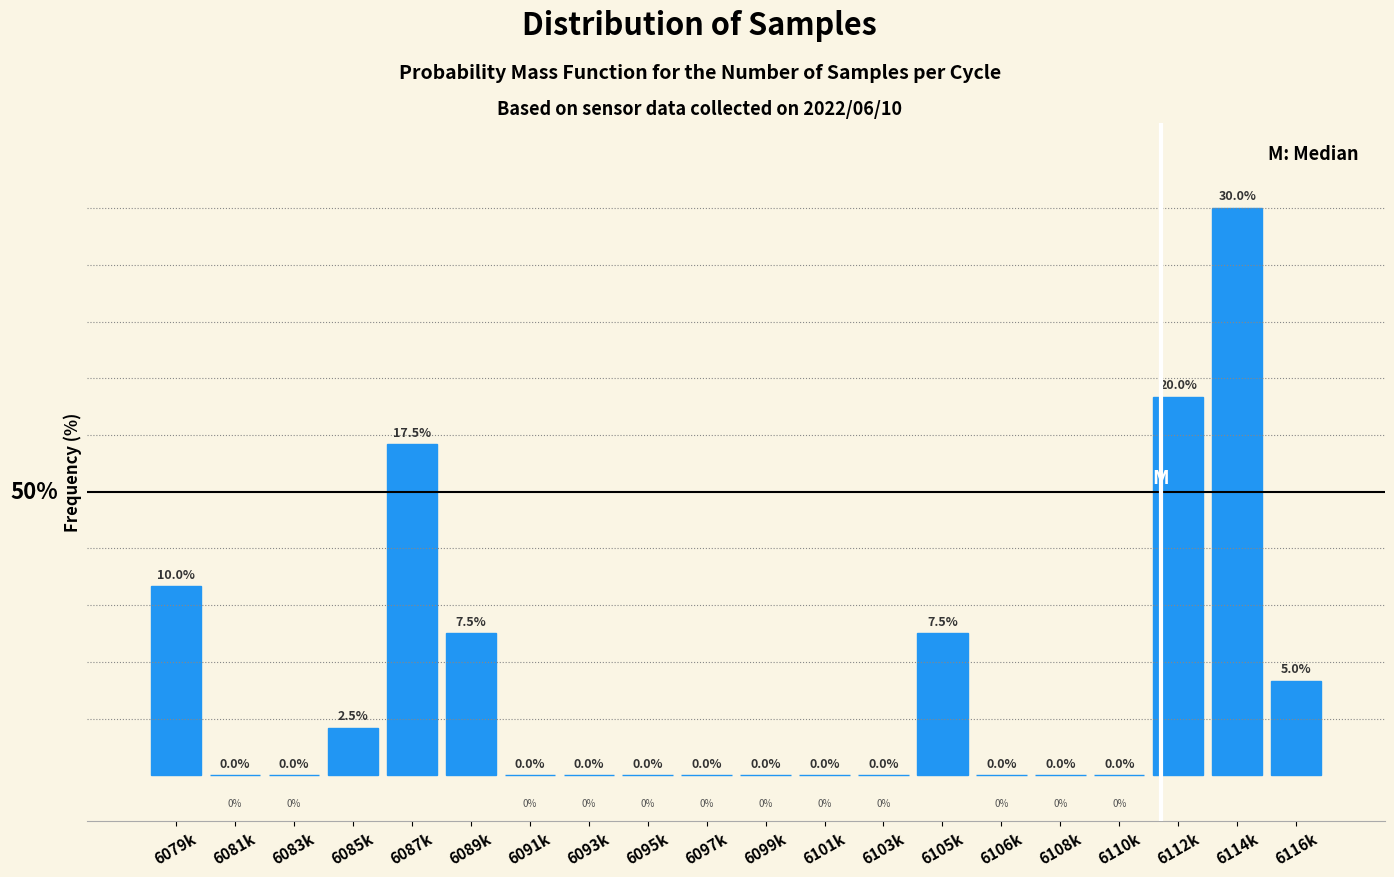

Which has a higher value, 6095k or 6085k?

6085k